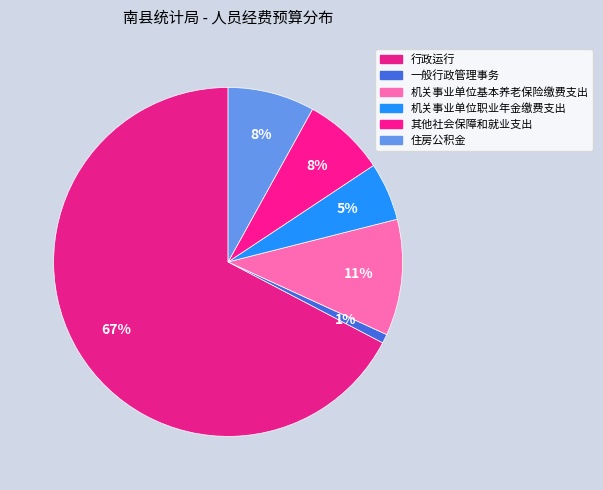

Count the number of slices in the pie.

6